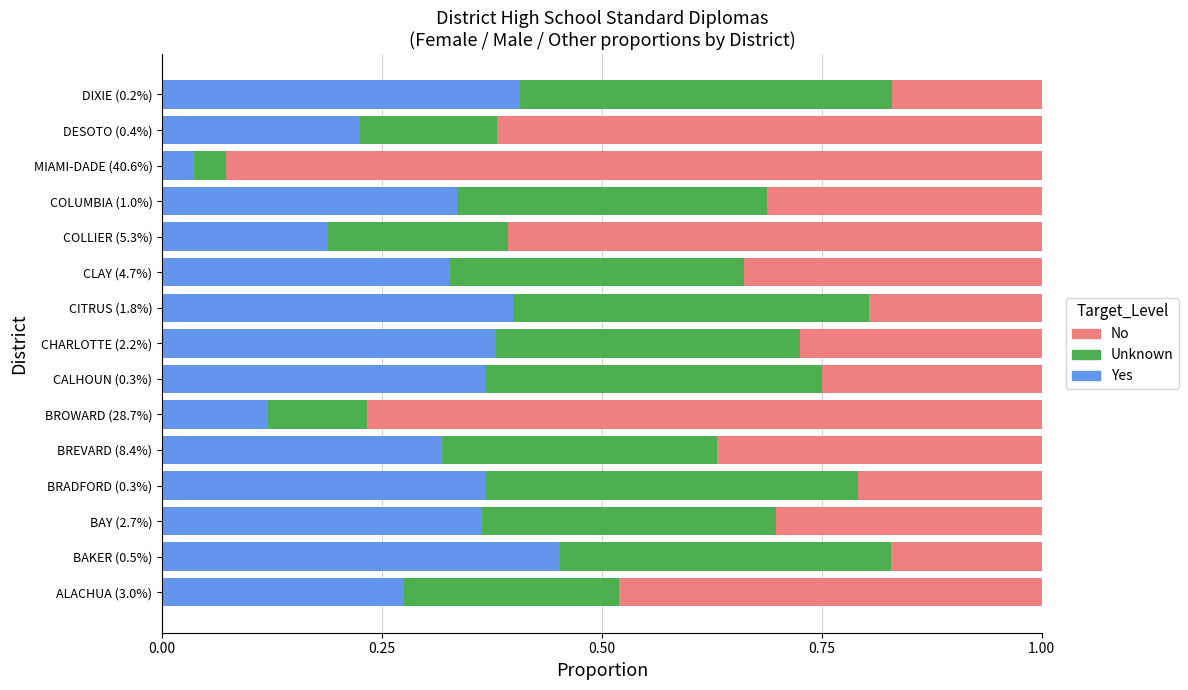

At which label is Yes closest to 0?

MIAMI-DADE (40.6%)